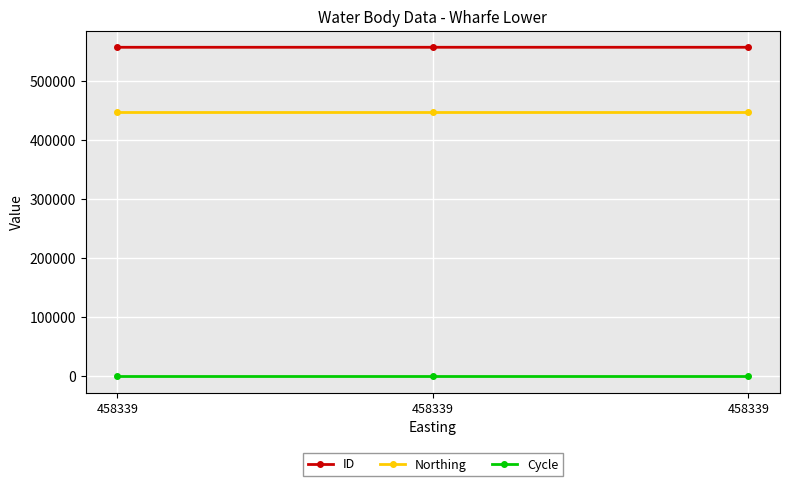

What is the value of the Cycle point at the 1st from the left?

3